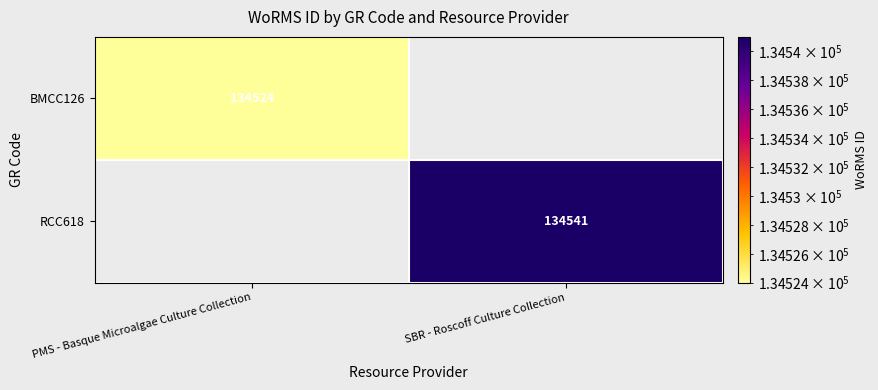

Which has a higher value, PMS - Basque Microalgae Culture Collection or SBR - Roscoff Culture Collection?

SBR - Roscoff Culture Collection